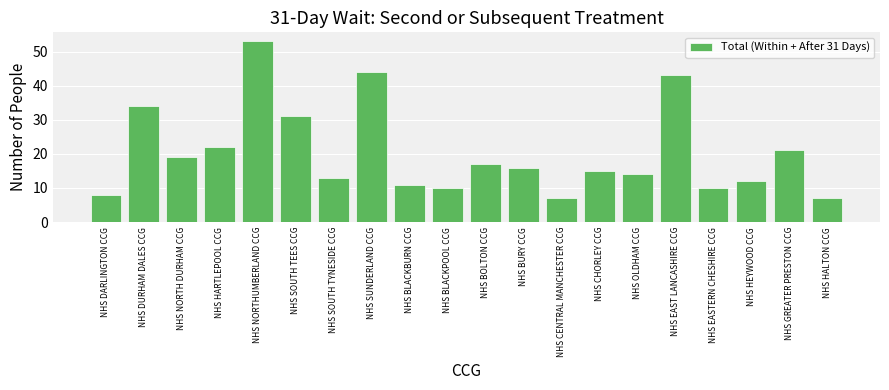

Reading left to right, what are all the values shown in this chart?

NHS DARLINGTON CCG=8	NHS DURHAM DALES CCG=34	NHS NORTH DURHAM CCG=19	NHS HARTLEPOOL CCG=22	NHS NORTHUMBERLAND CCG=53	NHS SOUTH TEES CCG=31	NHS SOUTH TYNESIDE CCG=13	NHS SUNDERLAND CCG=44	NHS BLACKBURN CCG=11	NHS BLACKPOOL CCG=10	NHS BOLTON CCG=17	NHS BURY CCG=16	NHS CENTRAL MANCHESTER CCG=7	NHS CHORLEY CCG=15	NHS OLDHAM CCG=14	NHS EAST LANCASHIRE CCG=43	NHS EASTERN CHESHIRE CCG=10	NHS HEYWOOD CCG=12	NHS GREATER PRESTON CCG=21	NHS HALTON CCG=7